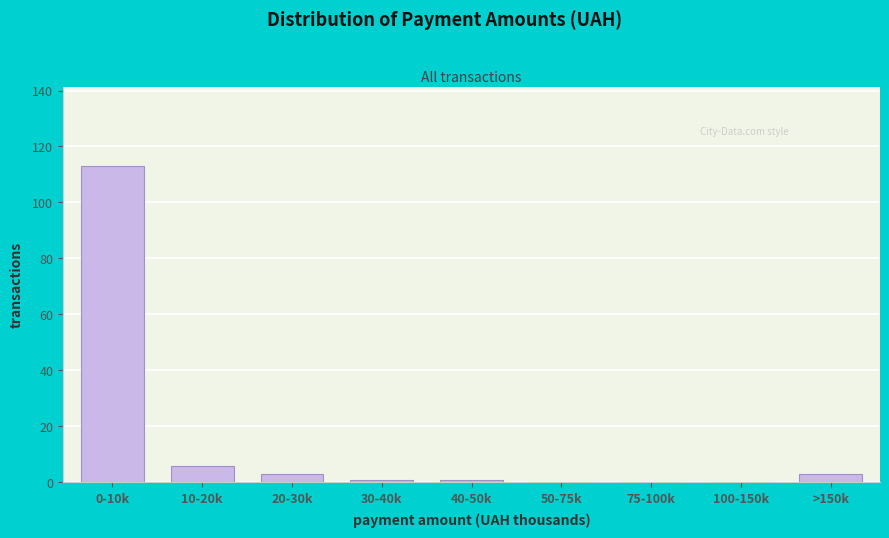

Reading left to right, list all the values displayed in this chart.

0-10k=113	10-20k=6	20-30k=3	30-40k=1	40-50k=1	50-75k=0	75-100k=0	100-150k=0	>150k=3